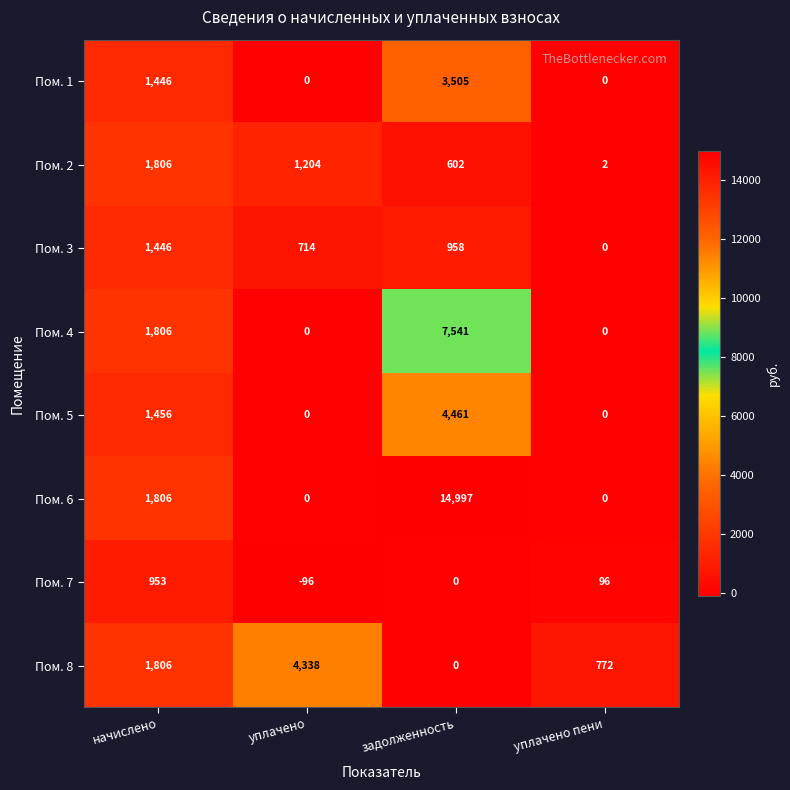

Rank the series by their maximum value, from highest to lowest.

Пом. 6, Пом. 4, Пом. 5, Пом. 8, Пом. 1, Пом. 2, Пом. 3, Пом. 7